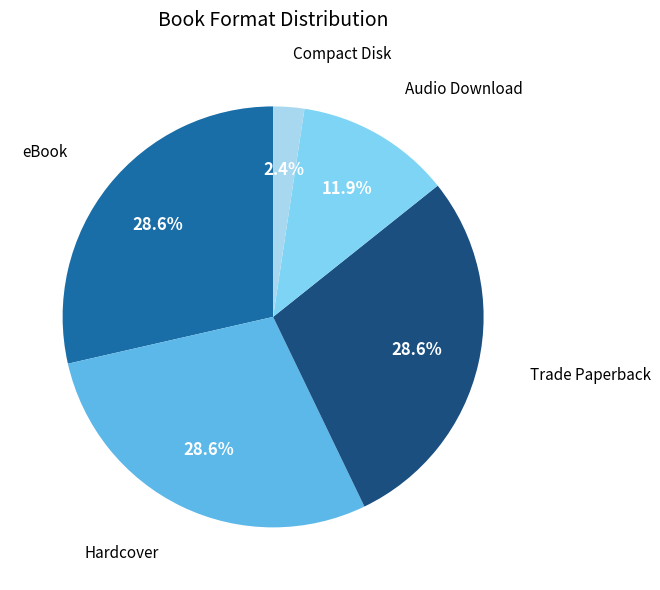

Do Hardcover and Trade Paperback together represent more than half of the pie?

Yes